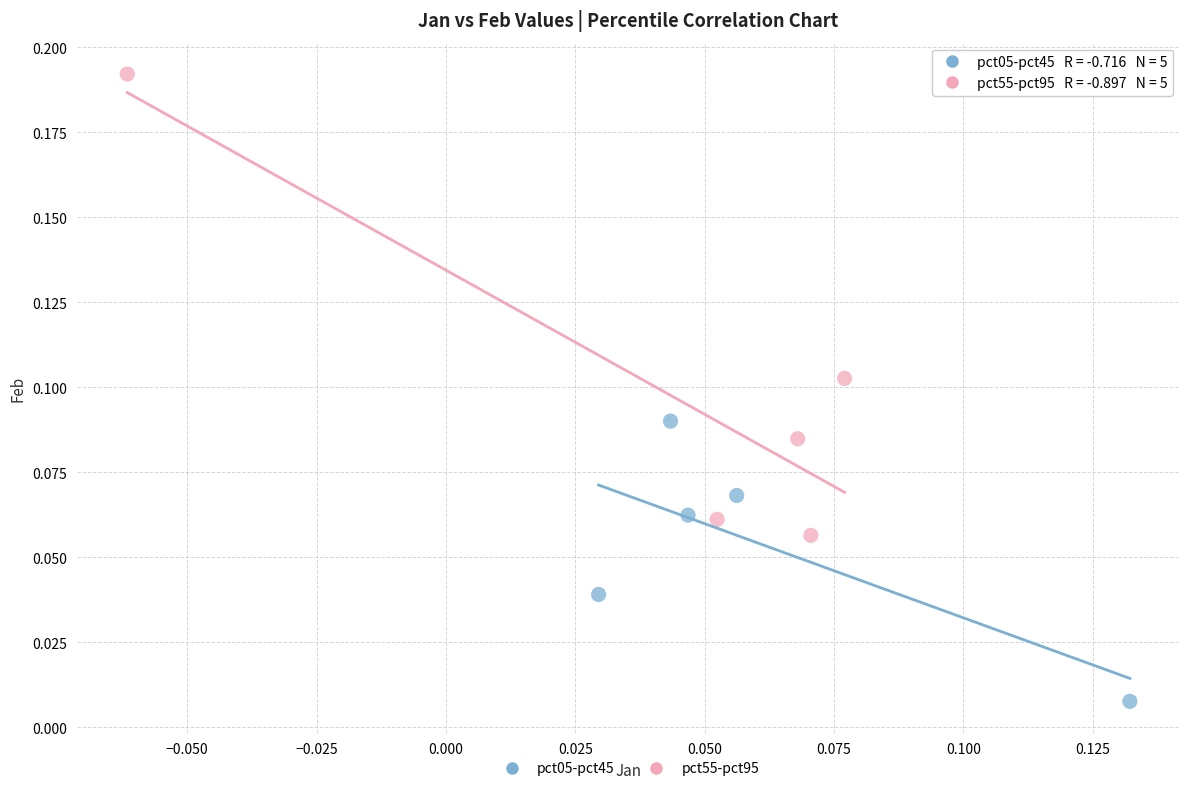

Which series contains the highest Y value?

pct55-pct95